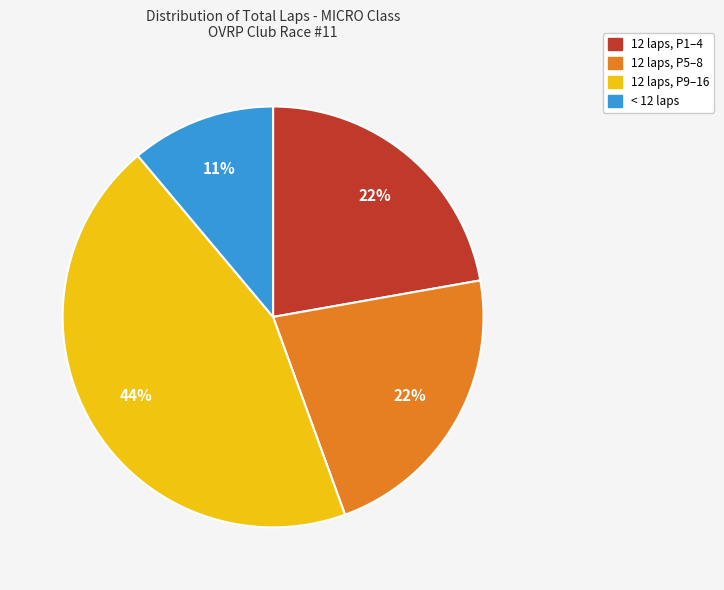

Is there any slice that represents more than half of the pie?

No